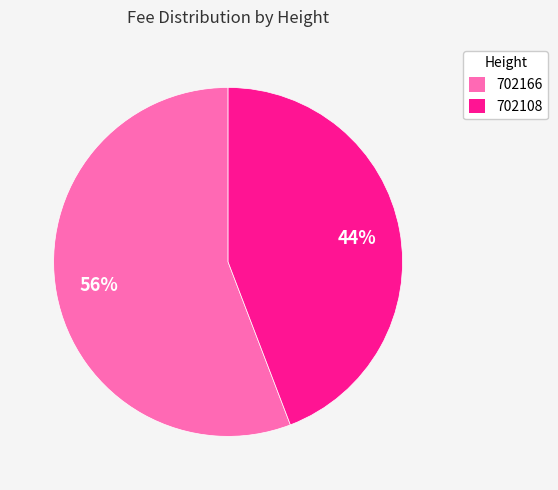

True or false: 702166 accounts for 44% of the total.

False